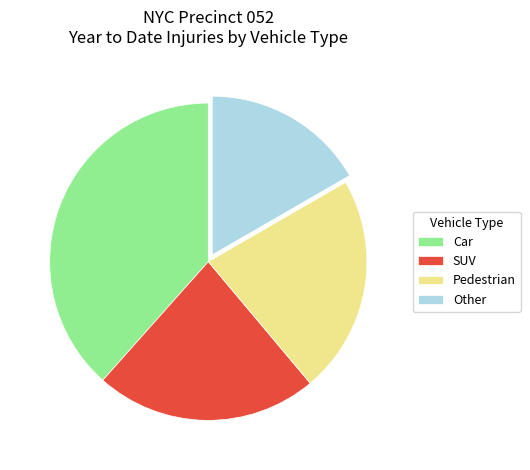

Is there any slice that represents more than half of the pie?

No